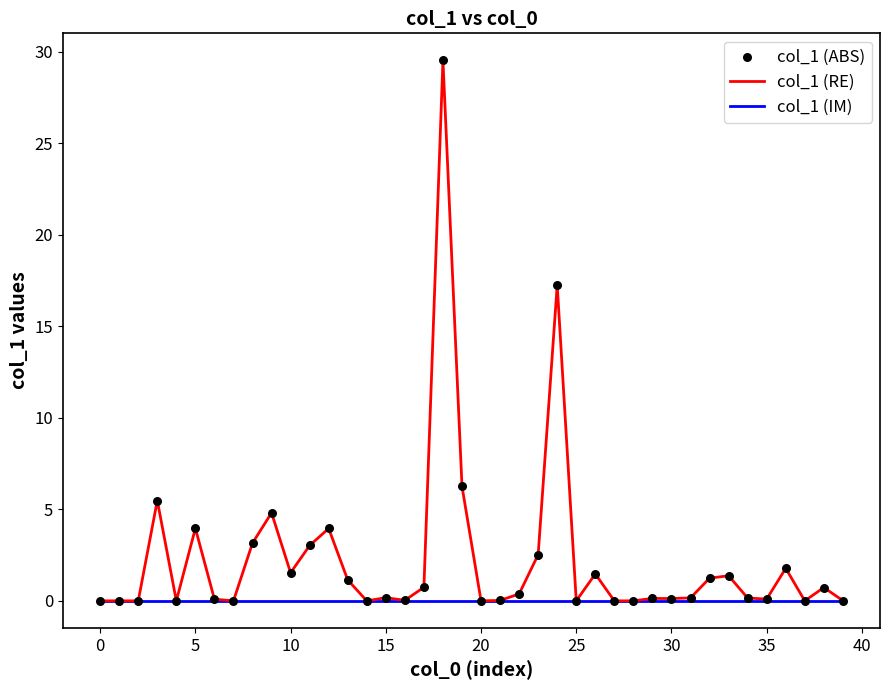

Which series has the largest total across all categories?

col_1 (RE)